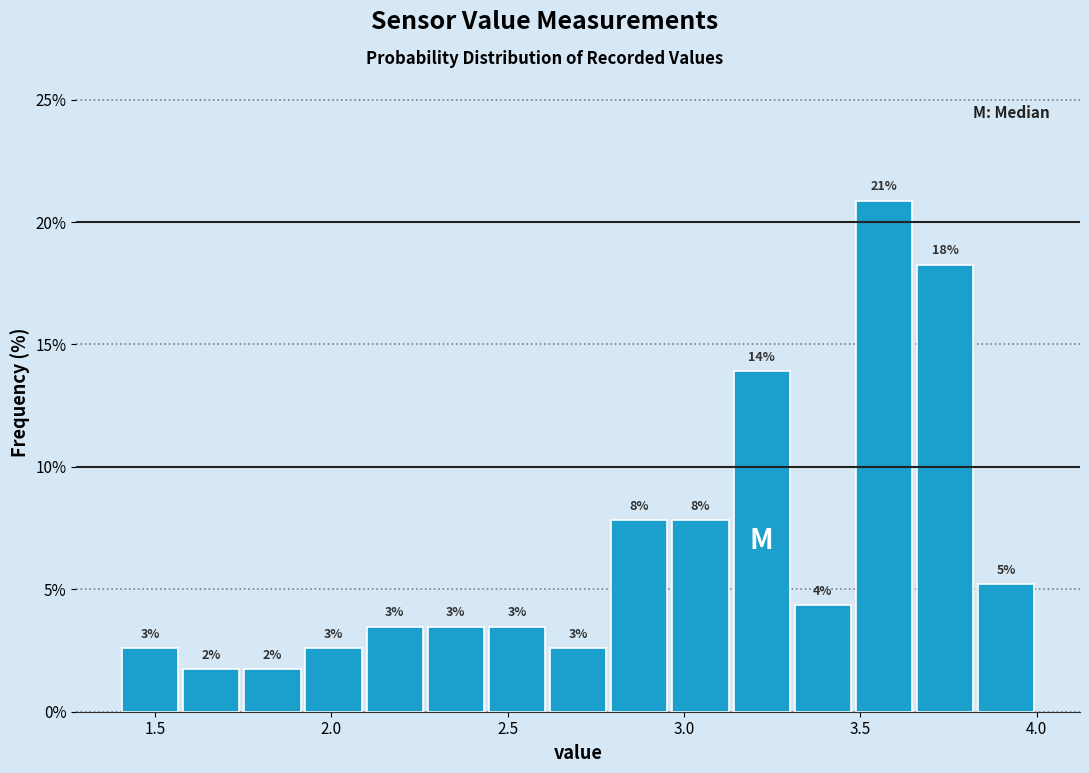

Around what value on the x-axis is the tallest bar? Give the approximate position of its centre, as read against the axis.

3.55